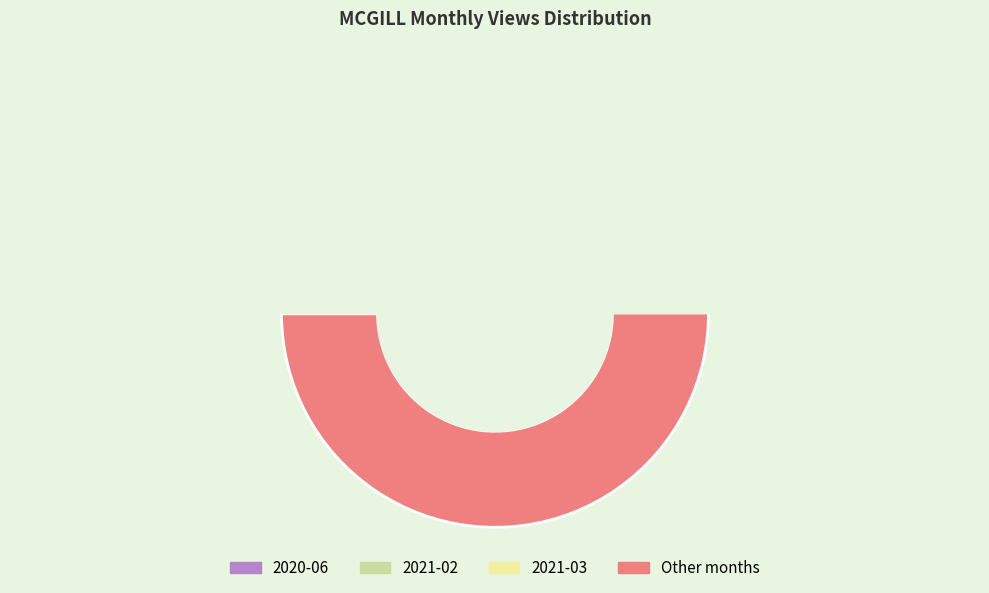

What portion of the pie excludes 2021-04?

96.7%